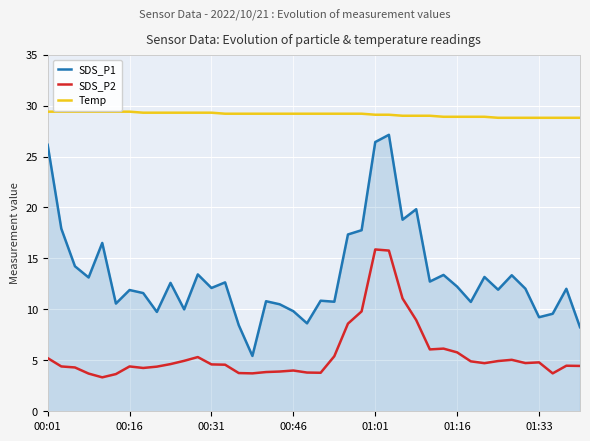

How many categories are shown in the chart?

40